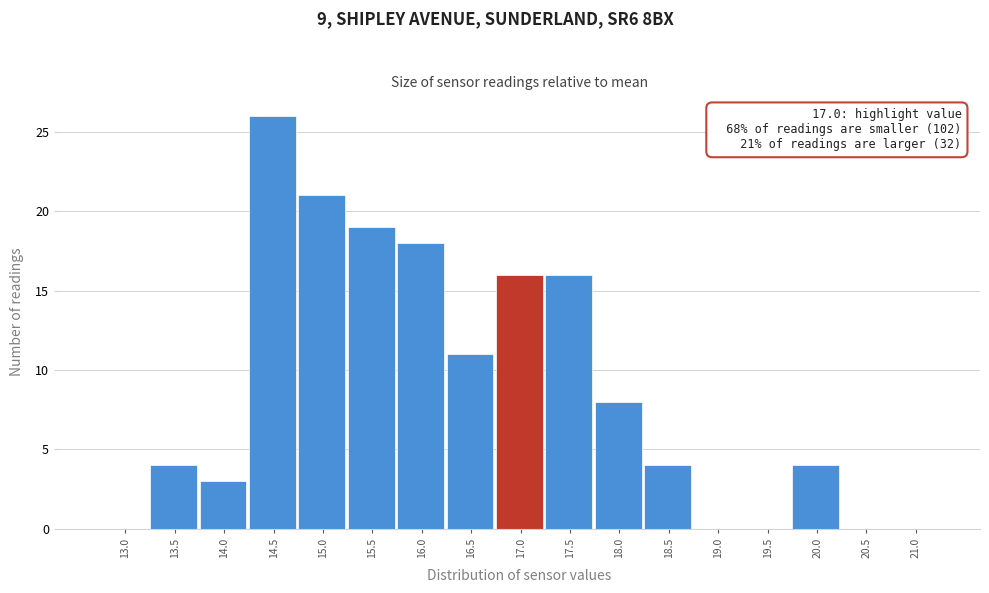

Reading left to right, extract all data points from this chart.

13.0=0	13.5=4	14.0=3	14.5=26	15.0=21	15.5=19	16.0=18	16.5=11	17.0=16	17.5=16	18.0=8	18.5=4	19.0=0	19.5=0	20.0=4	20.5=0	21.0=0